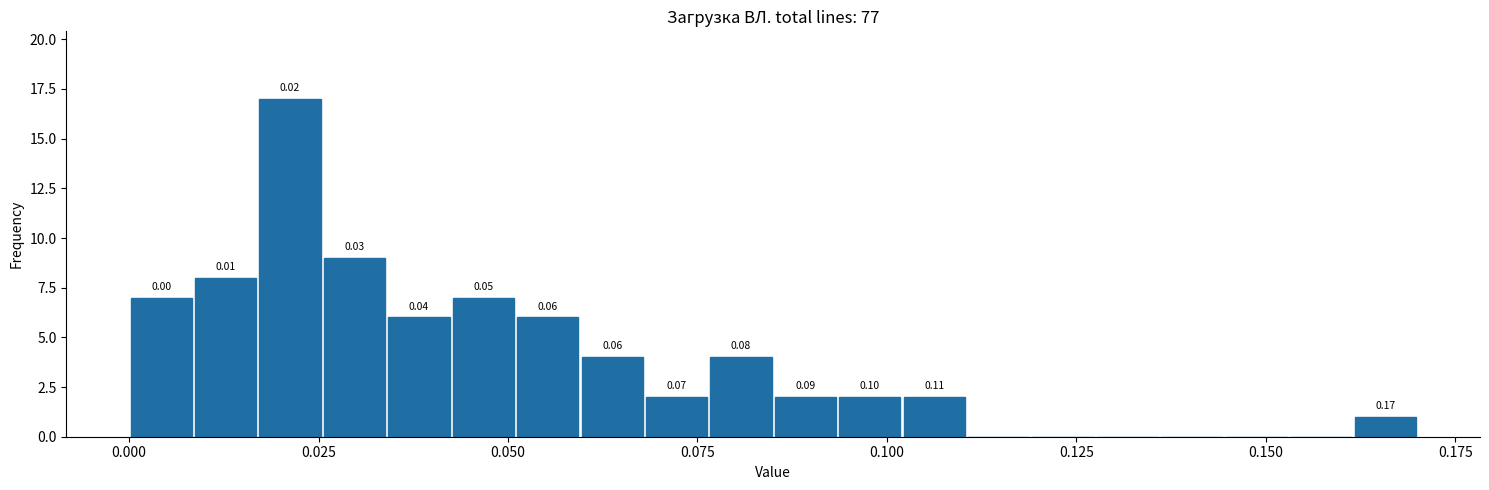

Around what value on the x-axis is the tallest bar? Give the approximate position of its centre, as read against the axis.

0.020